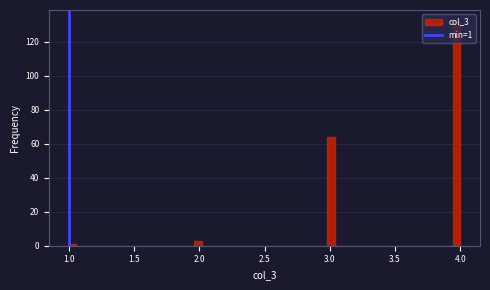

Around what value on the x-axis is the tallest bar? Give the approximate position of its centre, as read against the axis.

3.95